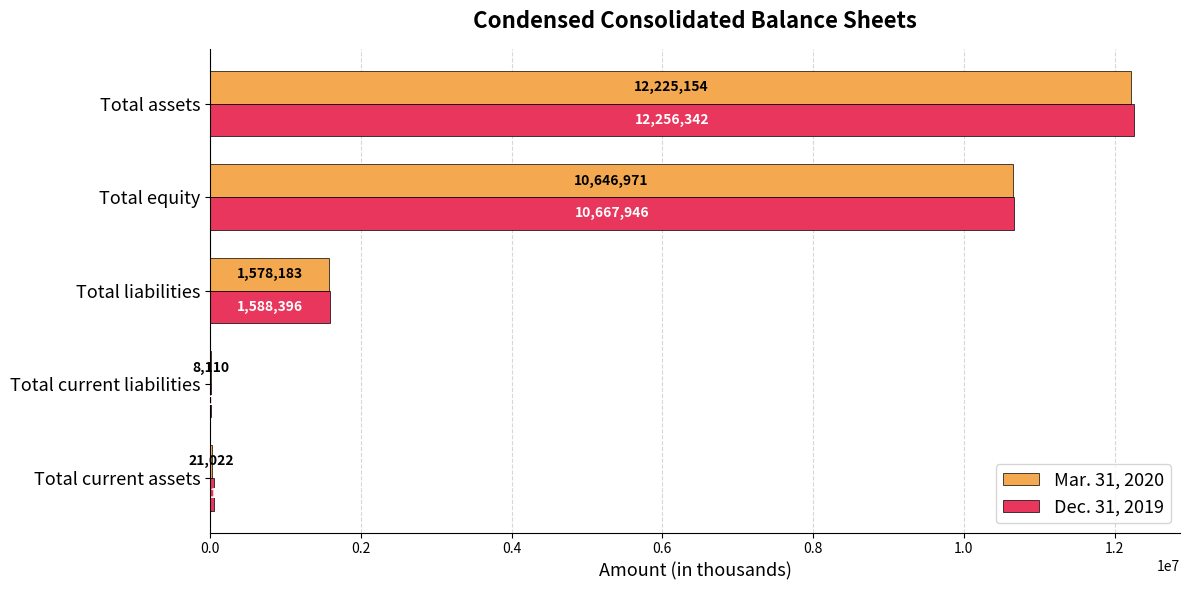

At which label is Mar. 31, 2020 closest to 6116632?

Total equity